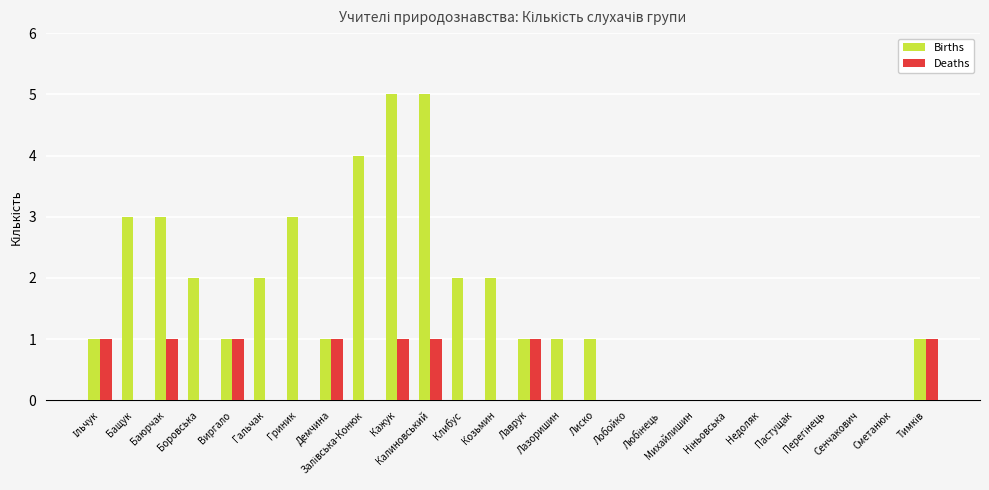

What is the sum of all Births values?

38